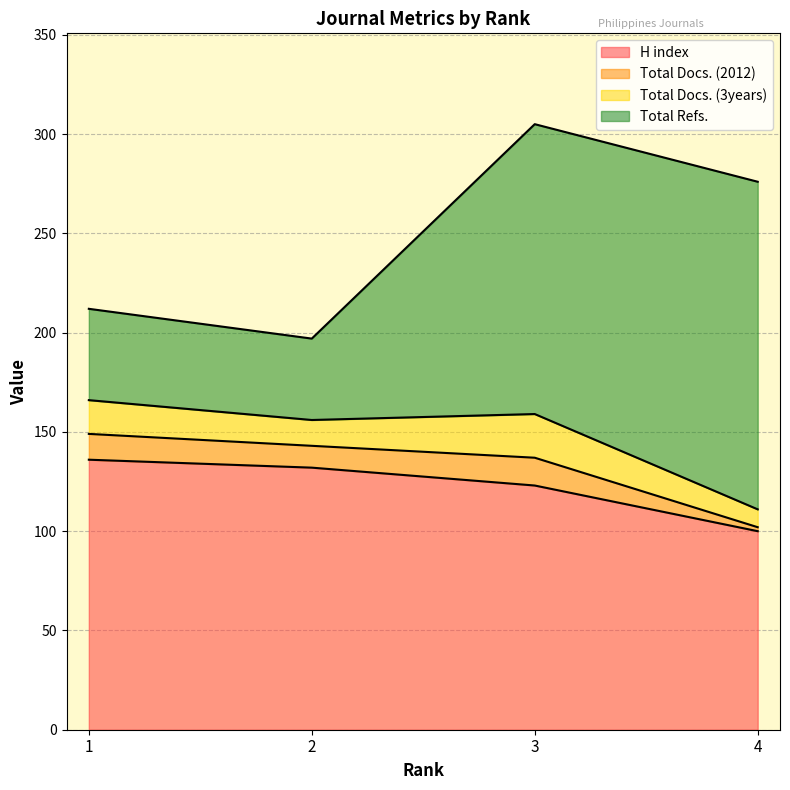

What are all the series names shown in the legend?

H index, Total Docs. (2012), Total Docs. (3years), Total Refs.